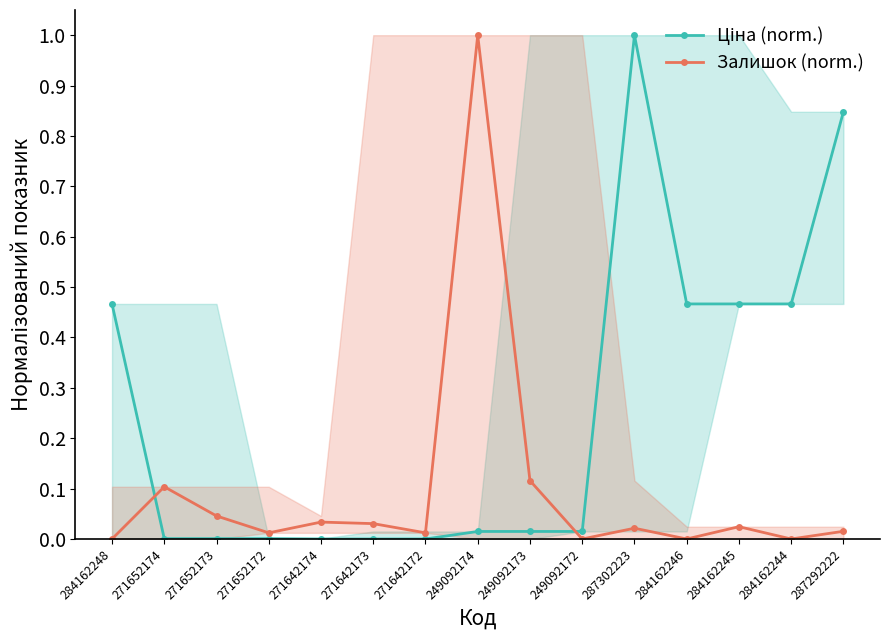

What are all the series names shown in the legend?

Ціна (norm.), Залишок (norm.)